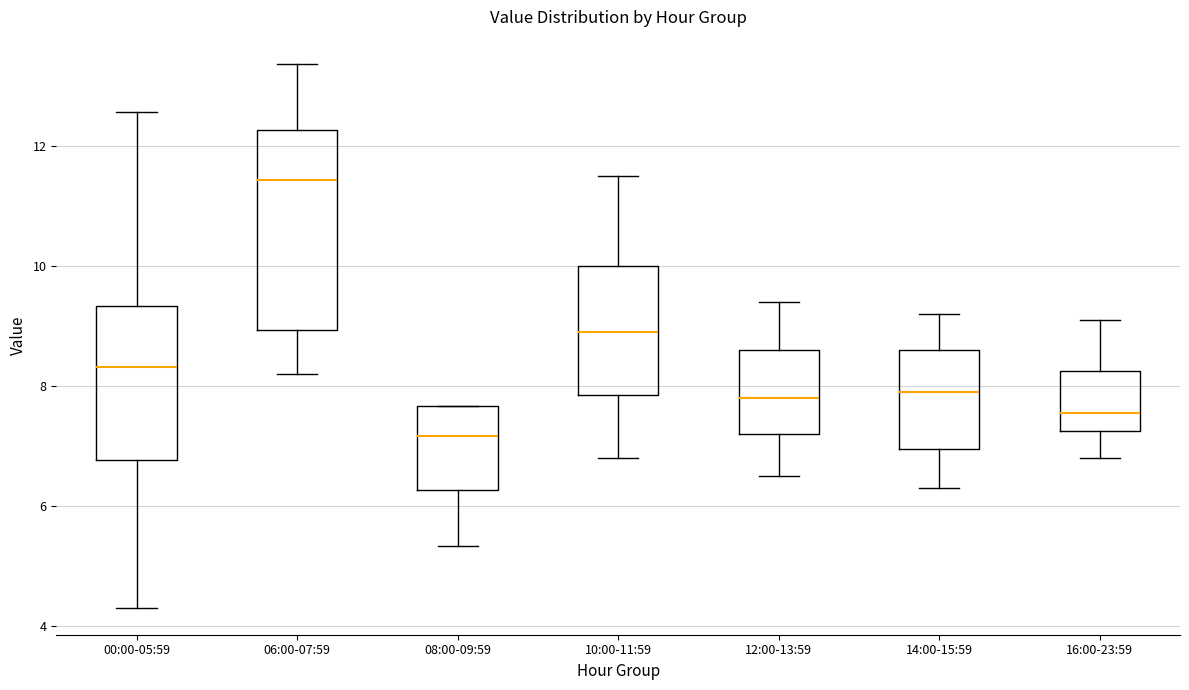

Reading left to right, read every box against the y-axis: the position of its median line, the range the box covers, and the ends of its whiskers. The values are not printed on the chart, so give them approximately, as read against the axis.

00:00-05:59: median 8.4, box 6.8 to 9.4, whiskers 4.4 to 12.6
06:00-07:59: median 11.4, box 9.0 to 12.2, whiskers 8.2 to 13.4
08:00-09:59: median 7.2, box 6.2 to 7.6, whiskers 5.4 to 7.6
10:00-11:59: median 9.0, box 7.8 to 10.0, whiskers 6.8 to 11.6
12:00-13:59: median 7.8, box 7.2 to 8.6, whiskers 6.6 to 9.4
14:00-15:59: median 8.0, box 7.0 to 8.6, whiskers 6.4 to 9.2
16:00-23:59: median 7.6, box 7.2 to 8.2, whiskers 6.8 to 9.2